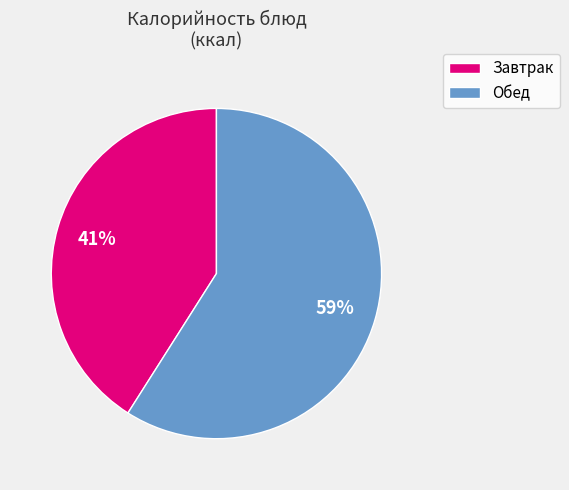

To the nearest percent, what is the average slice percentage?

50%